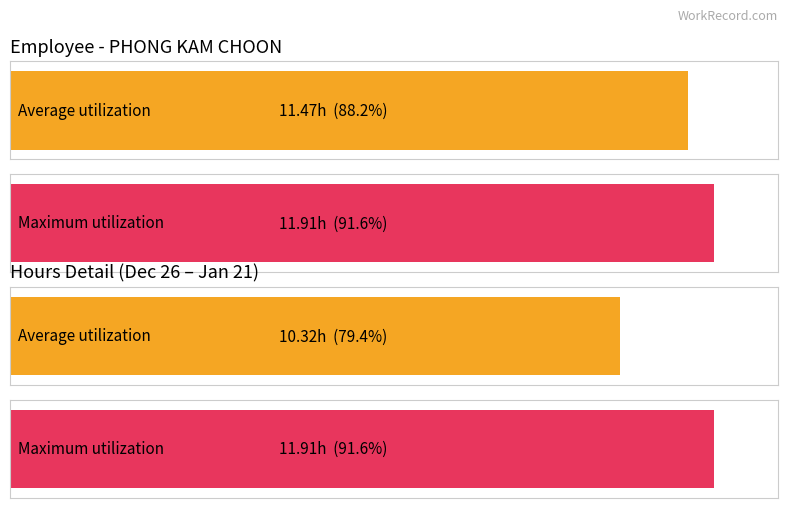

At which label does Average utilization reach its peak?

11